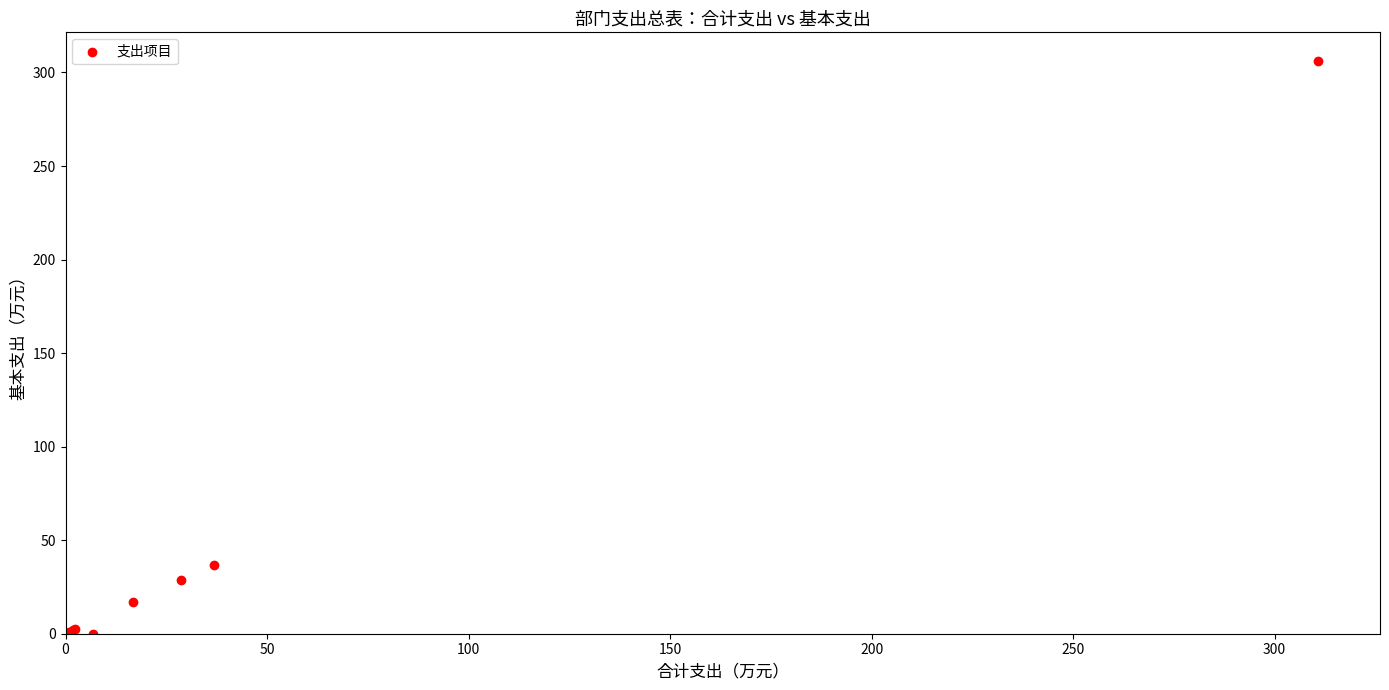

What Y value in the scatter plot is closest to 153?

36.8